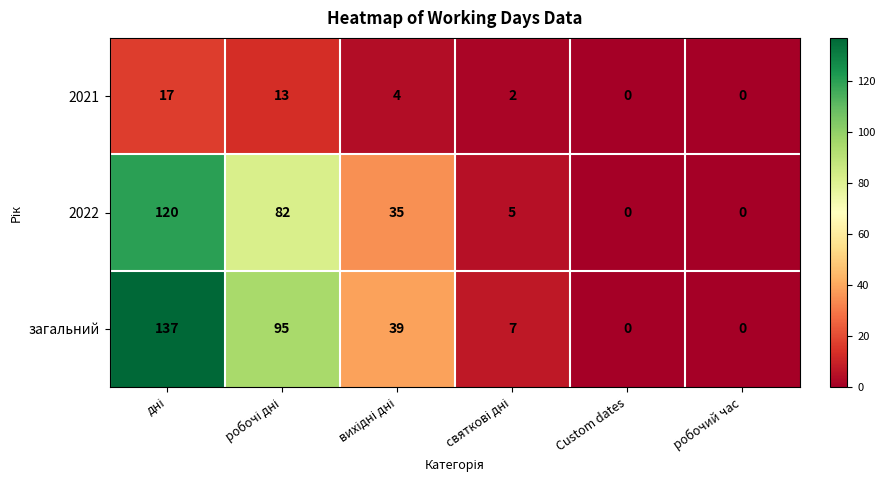

Which series has the largest total across all categories?

загальний